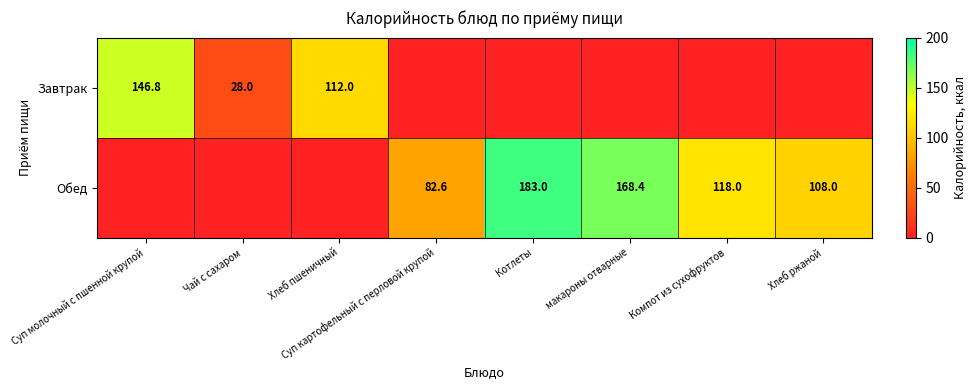

What is the total value across all series at Суп молочный с пшенной крупой?

146.8